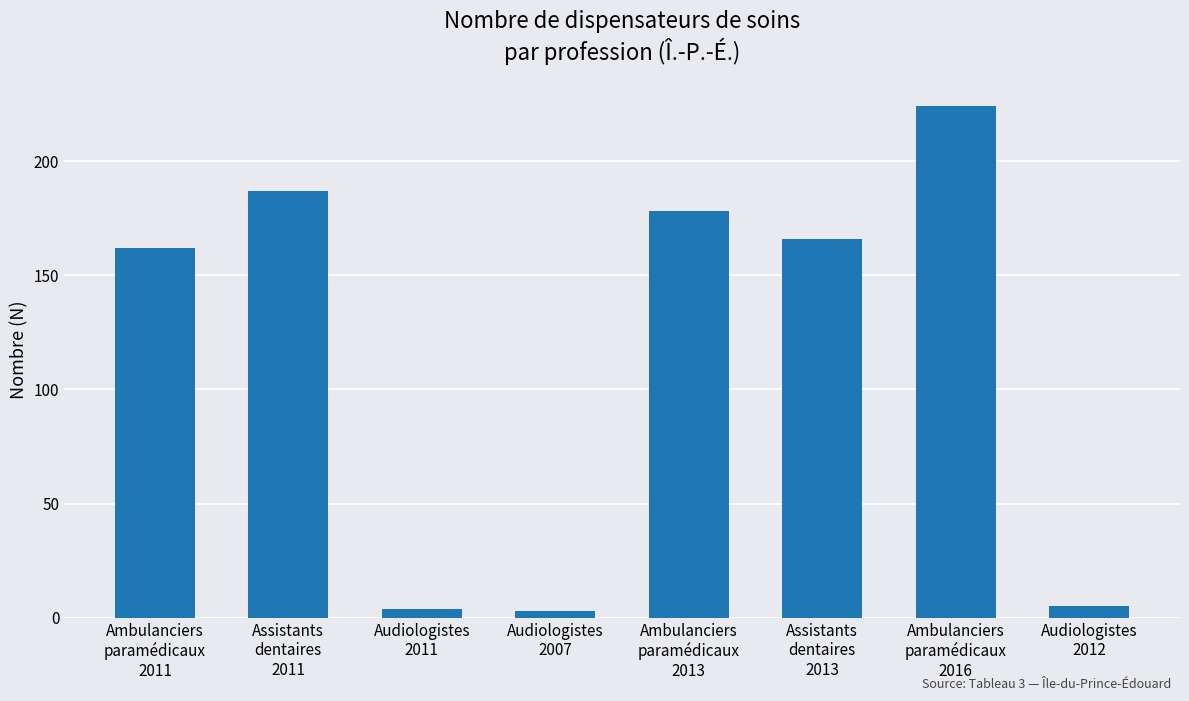

Reading left to right, list all the values displayed in this chart.

Ambulanciers
paramédicaux
2011=162	Assistants
dentaires
2011=187	Audiologistes
2011=4	Audiologistes
2007=3	Ambulanciers
paramédicaux
2013=178	Assistants
dentaires
2013=166	Ambulanciers
paramédicaux
2016=224	Audiologistes
2012=5